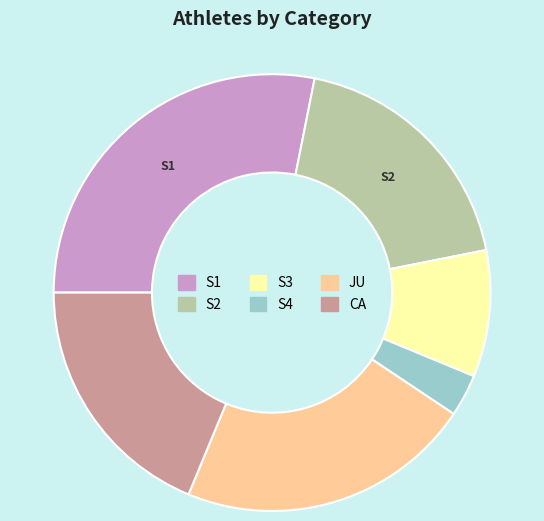

Combined, do S4 and S1 account for over 50%?

No